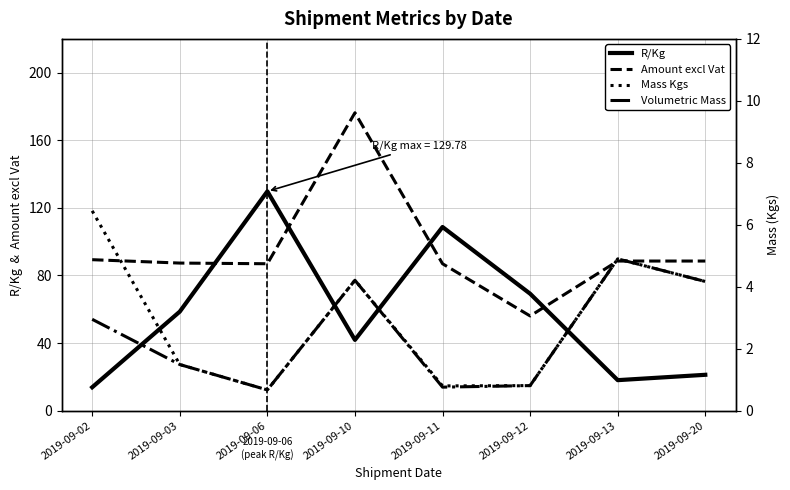

What is the maximum value for Volumetric Mass?

4.9